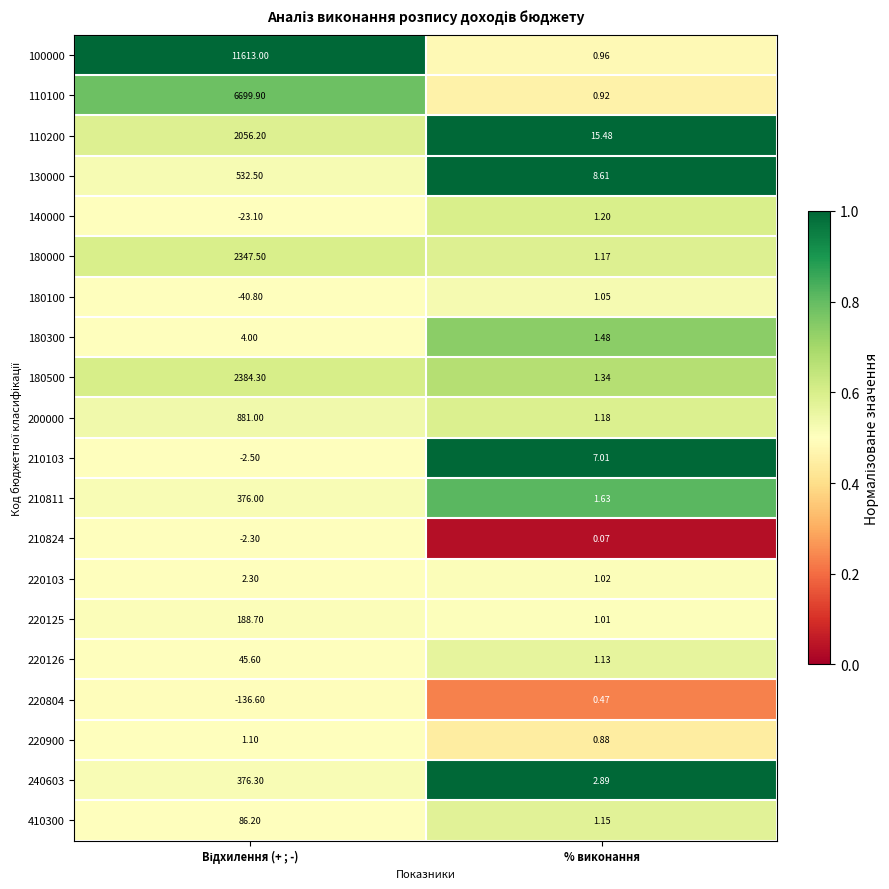

Where is 180100 nearest to the value -19?

% виконання